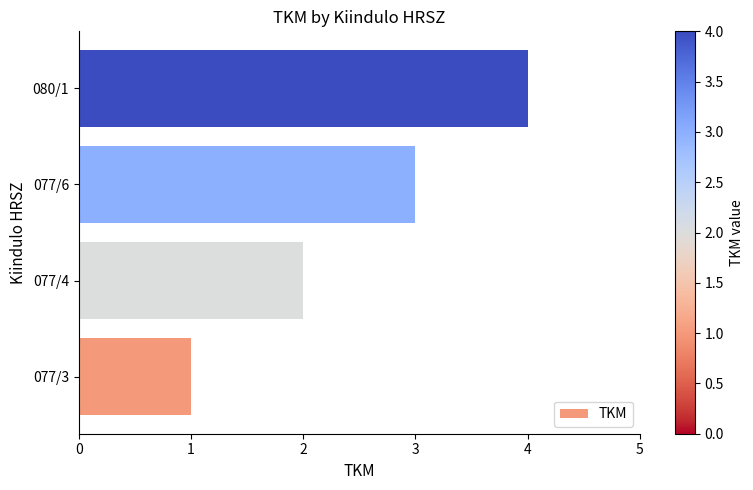

Rank the categories by value from highest to lowest.

080/1, 077/6, 077/4, 077/3